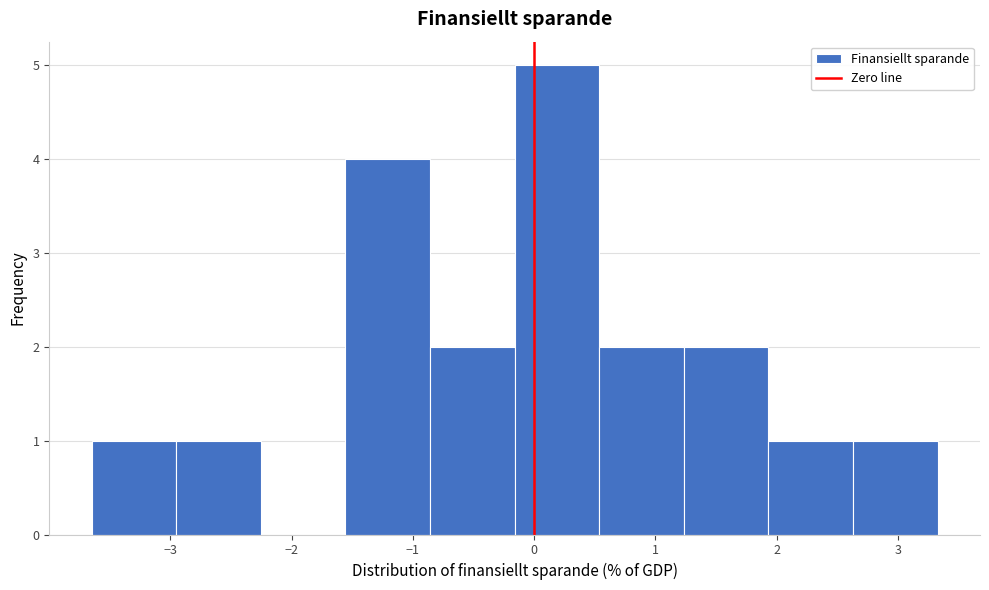

Reading left to right, list every bar in this chart as the range it spans on the x-axis followed by its height. Neither the bar edges nor the heights are printed on the chart, so give them approximately, as read against the axes.

-3.6 to -3.0: 1
-3.0 to -2.3: 1
-2.3 to -1.6: 0
-1.6 to -0.9: 4
-0.9 to -0.2: 2
-0.2 to 0.5: 5
0.5 to 1.2: 2
1.2 to 1.9: 2
1.9 to 2.6: 1
2.6 to 3.3: 1